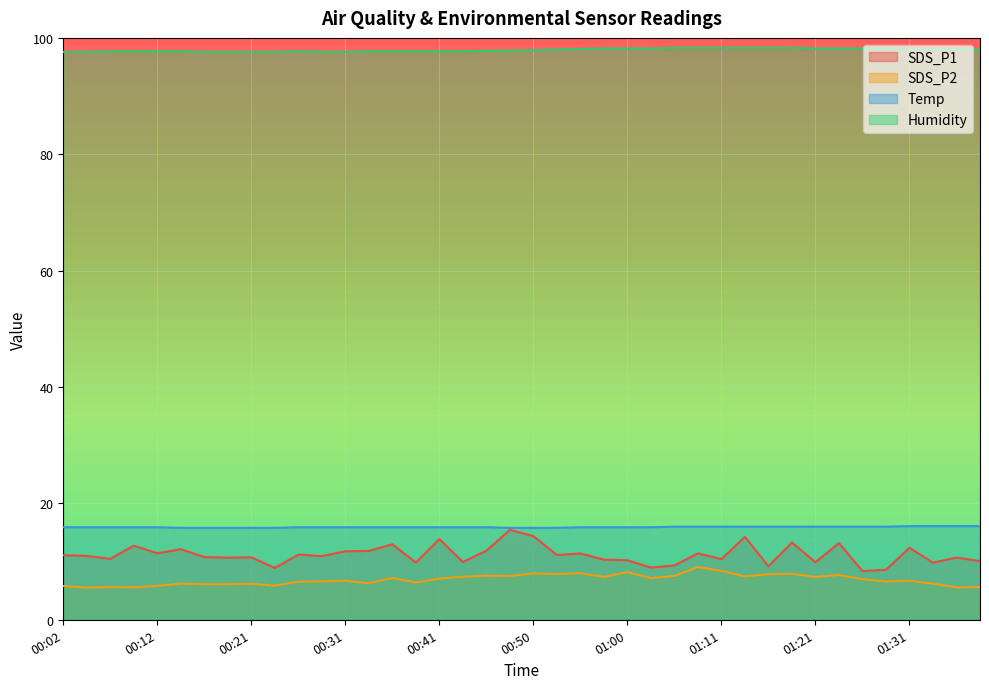

What is the approximate value of Temp at 00:46?

15.9